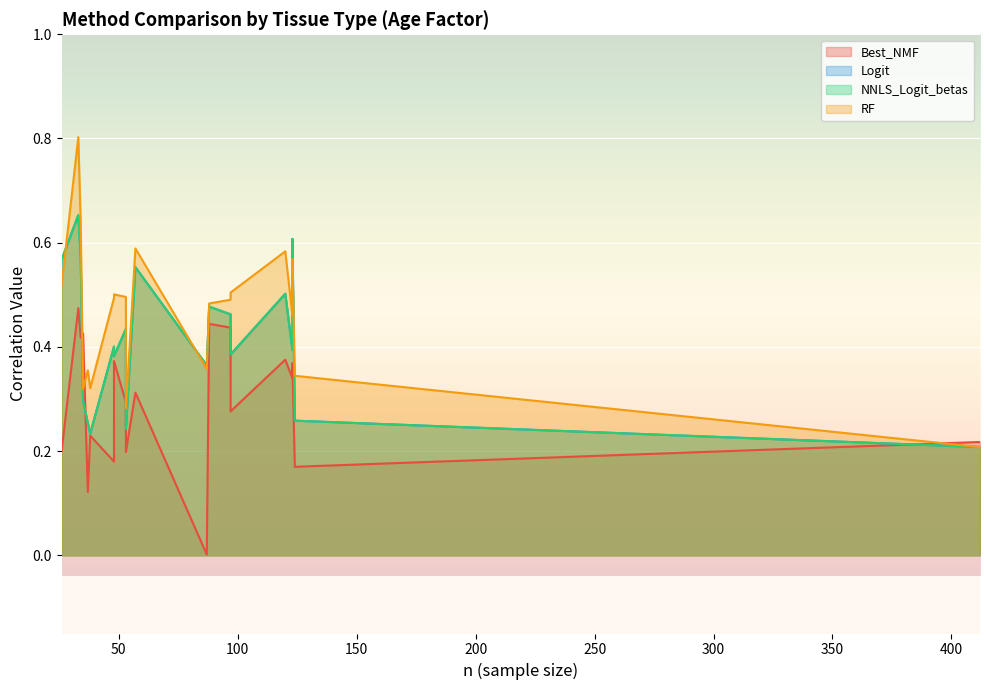

True or false: Best_NMF and NNLS_Logit_betas intersect in this chart.

True